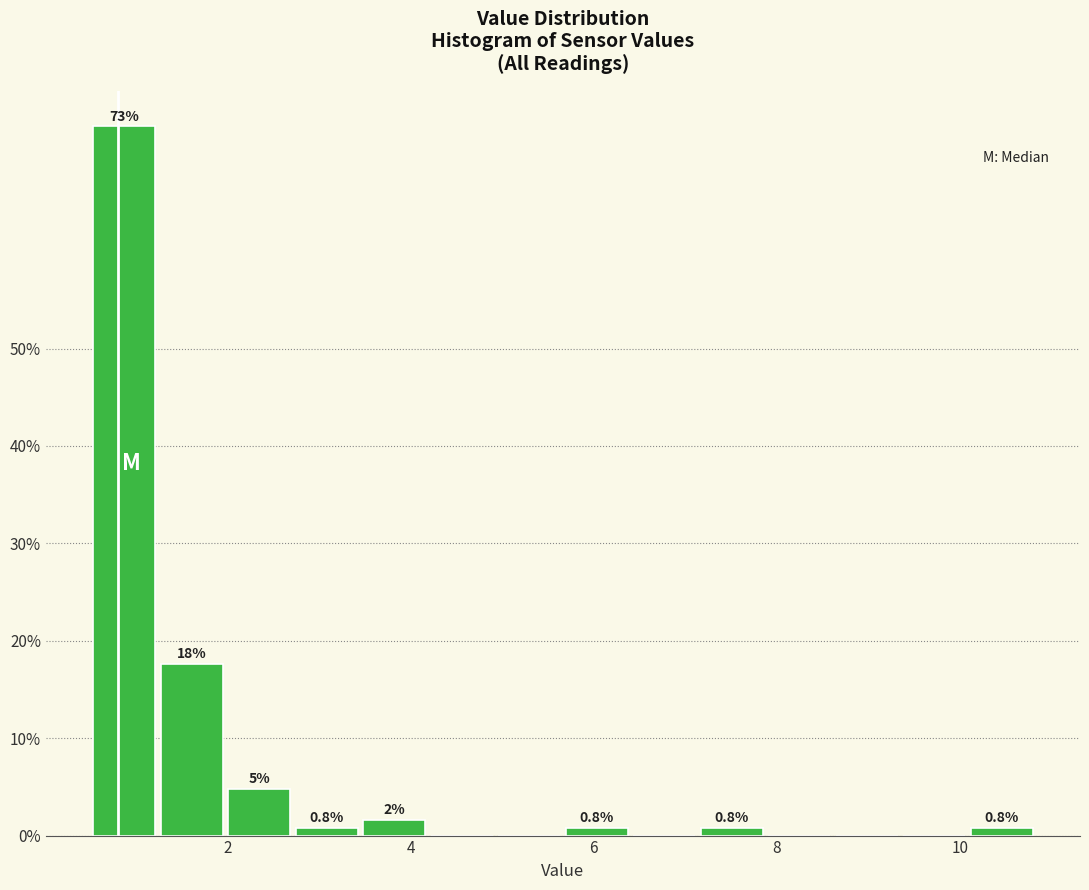

Around what value on the x-axis is the tallest bar? Give the approximate position of its centre, as read against the axis.

0.8